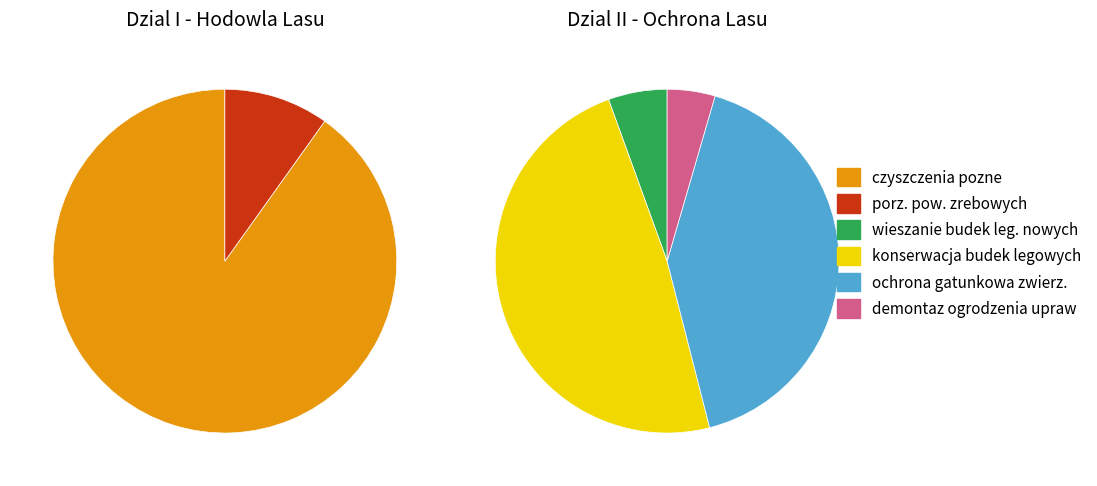

How many slices are in this pie chart?

6